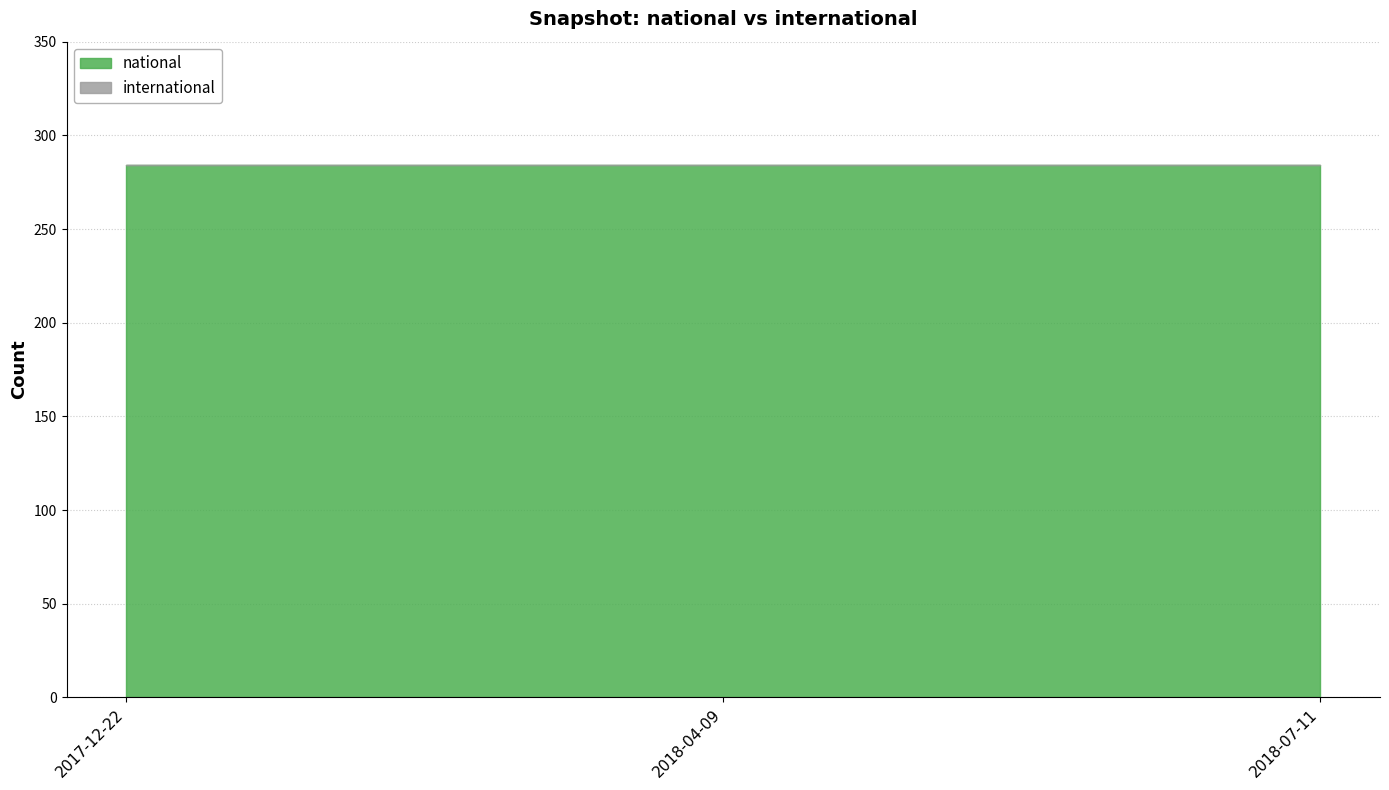

True or false: national has a value of 284 at 2018-04-09.

True